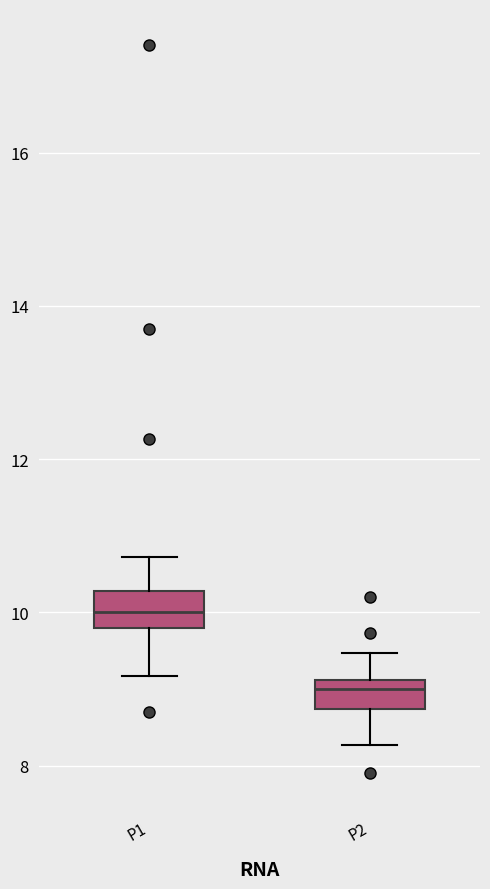

Reading left to right, read every box against the y-axis: the position of its median line, the range the box covers, and the ends of its whiskers. The values are not printed on the chart, so give them approximately, as read against the axis.

P1: median 10.0, box 9.8 to 10.2, whiskers 9.2 to 10.8
P2: median 9.0, box 8.8 to 9.2, whiskers 8.2 to 9.4